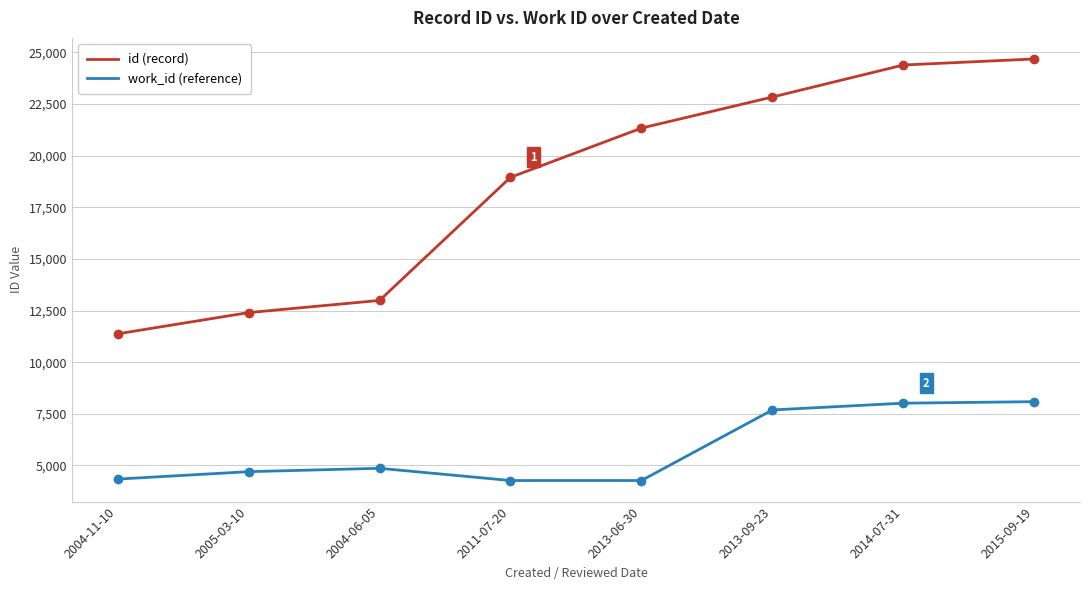

True or false: work_id (reference) and id (record) intersect in this chart.

False